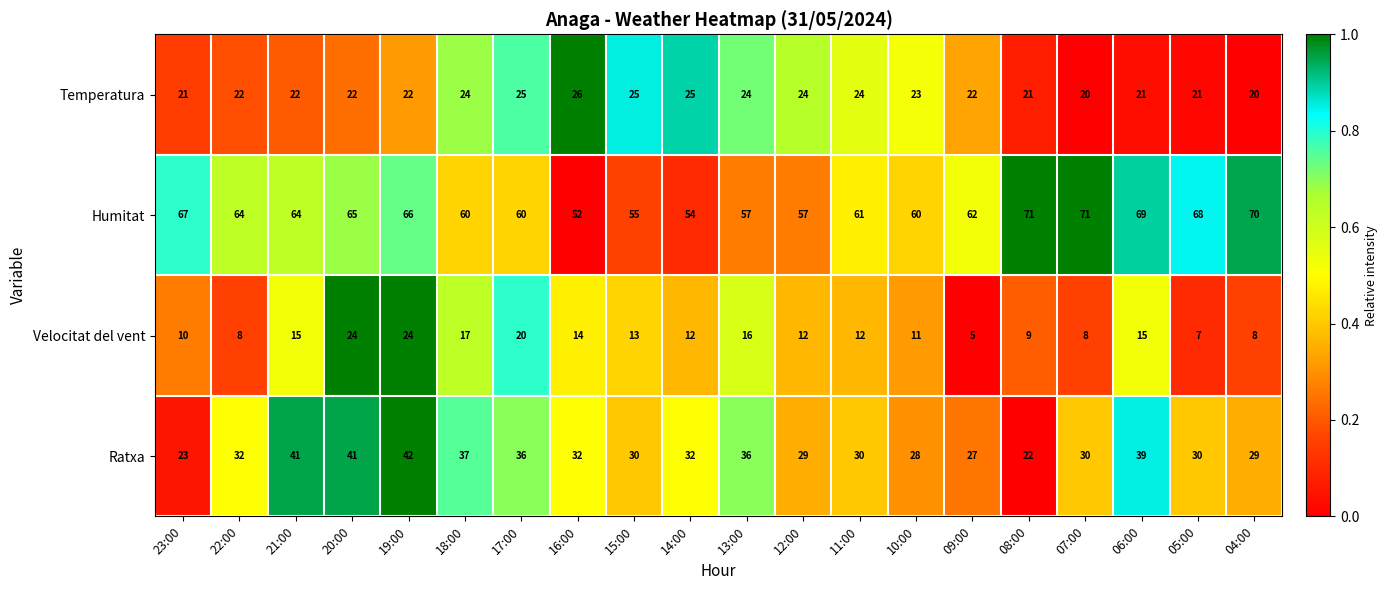

Count the number of categories in the chart.

20